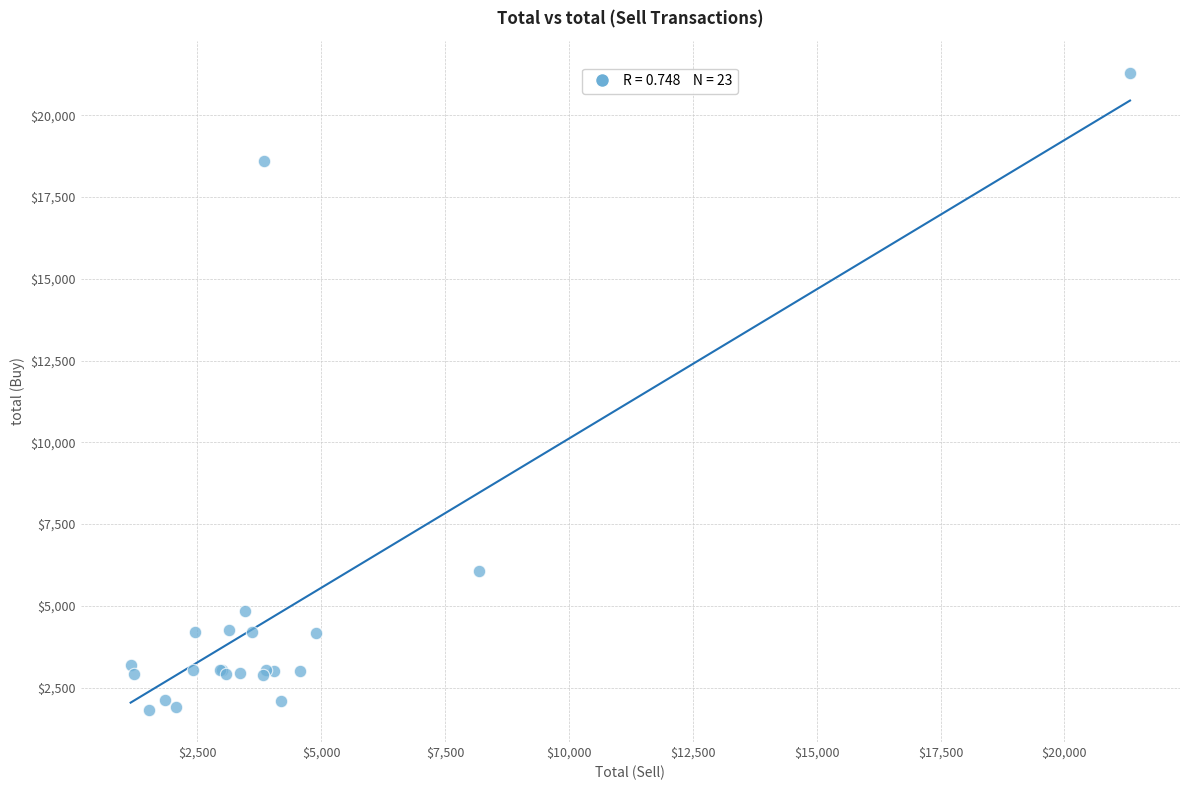

What Y value in the scatter plot is closest to 11557?

6071.8